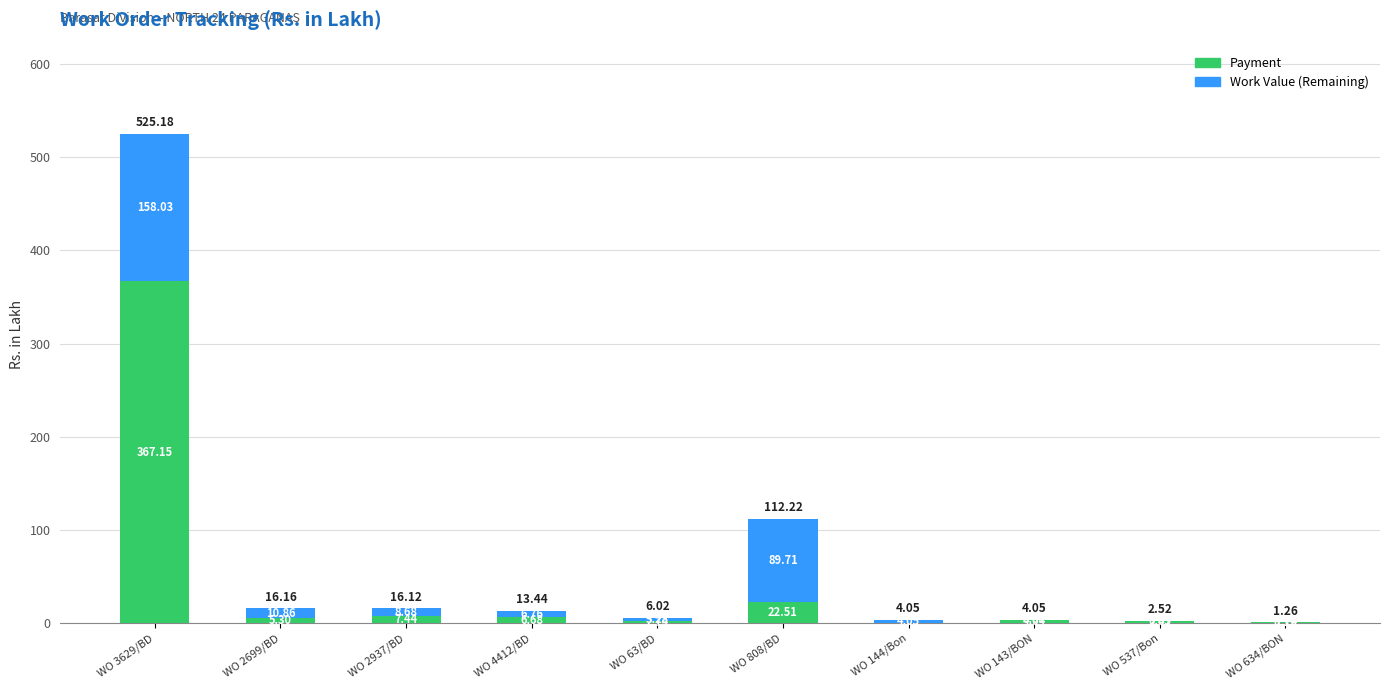

What is the total value across all series at WO 2937/BD?

16.1